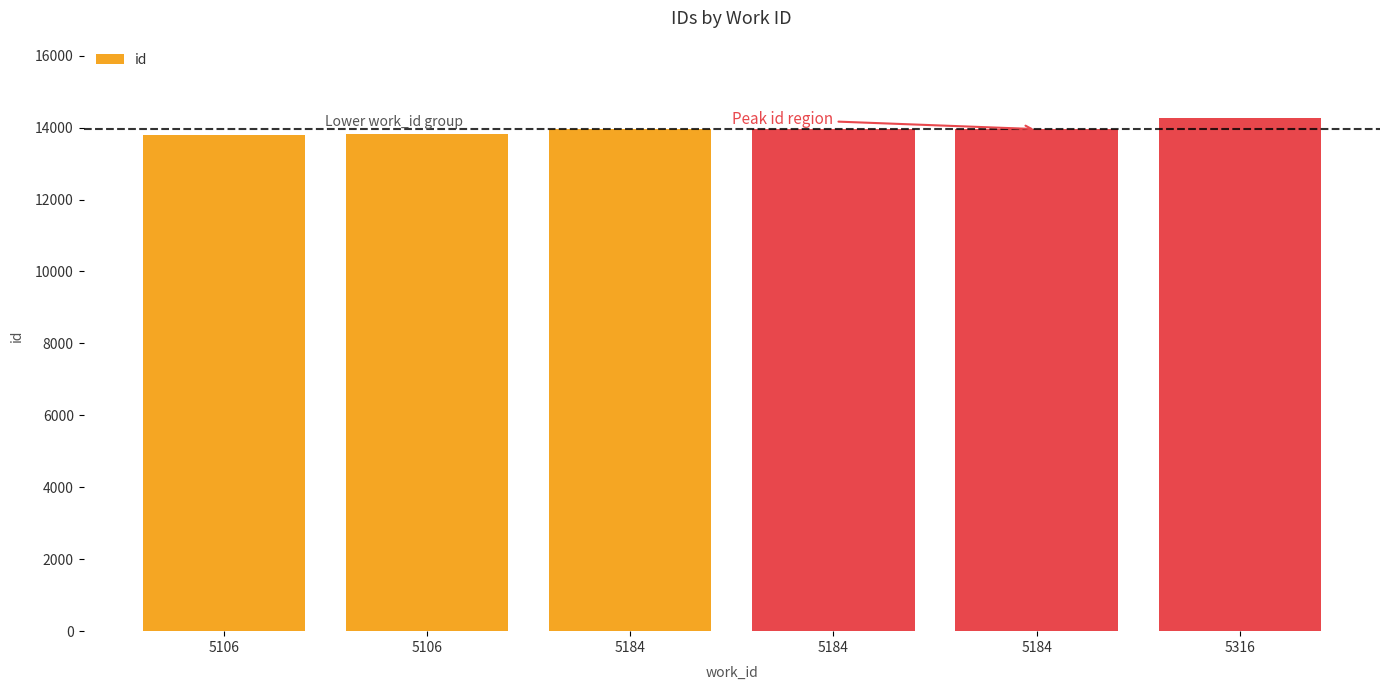

What is the ratio of the value at 5316 to the value at 5184?

1.0